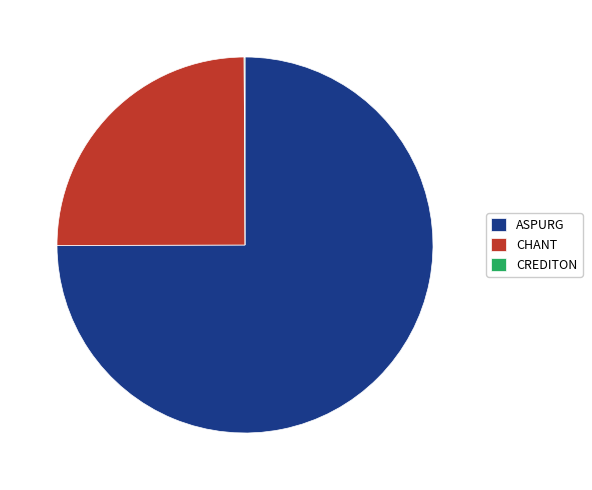

Which category accounts for the majority?

ASPURG